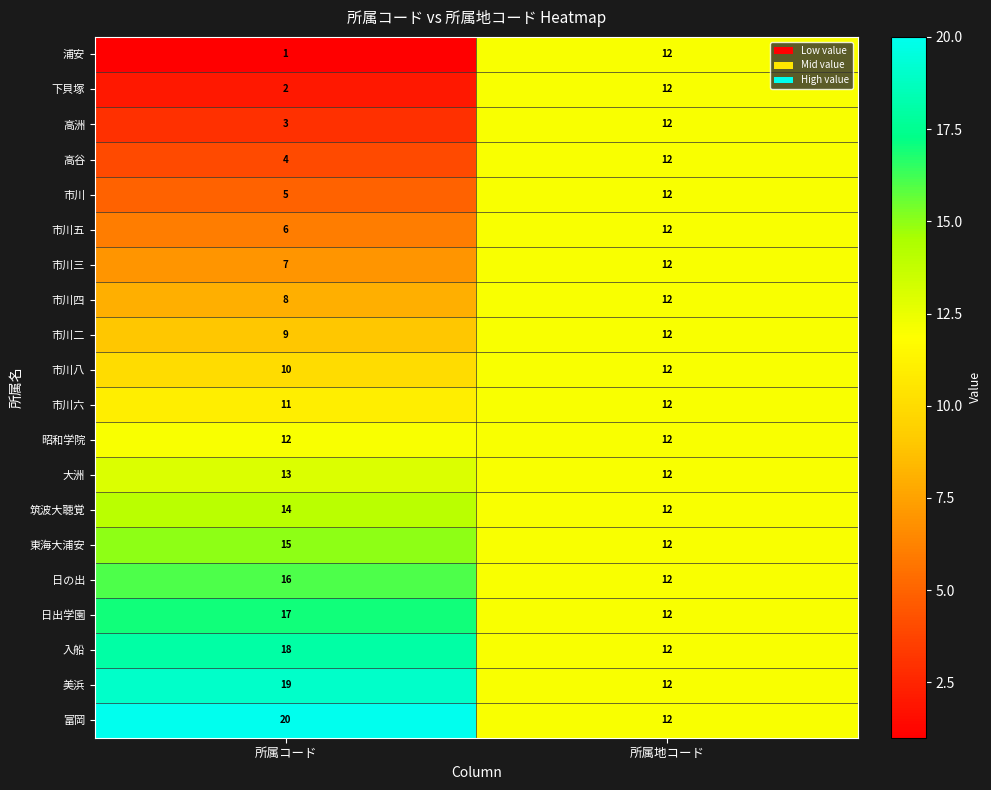

Which category has the highest value across all series?

所属コード